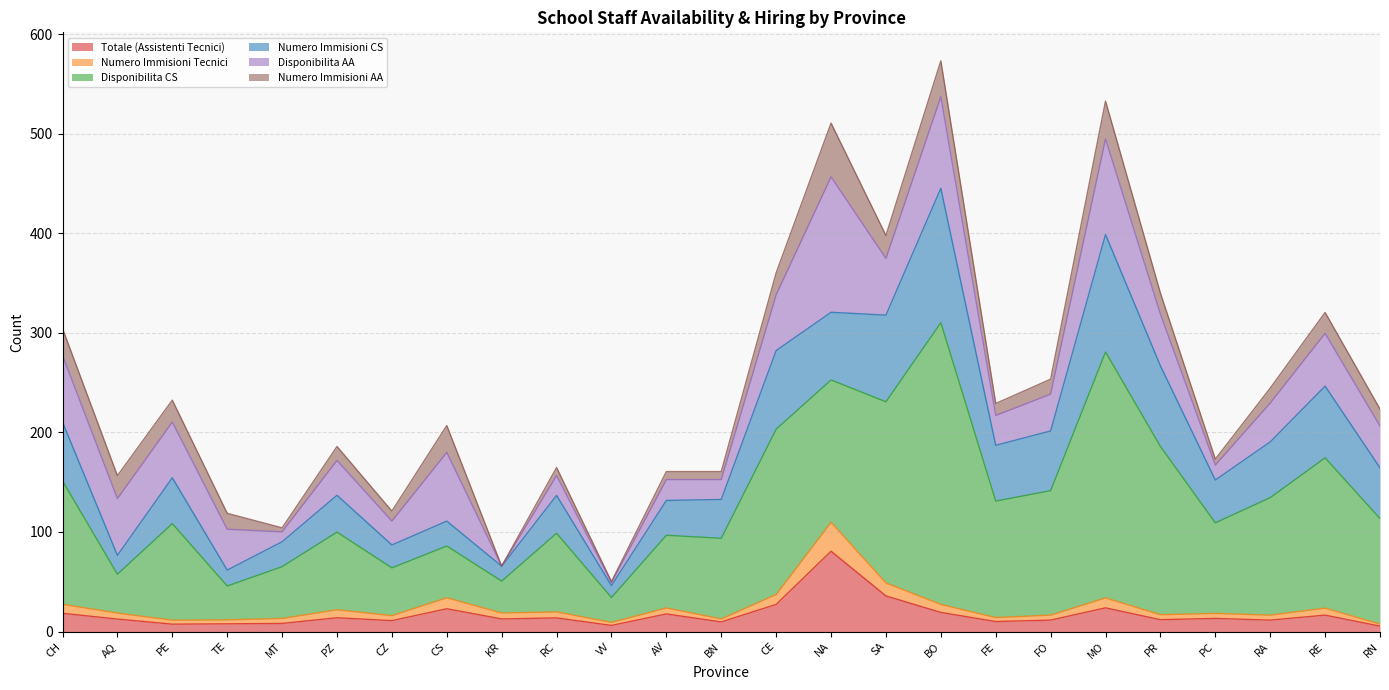

True or false: Disponibilita CS and Totale (Assistenti Tecnici) cross at least once.

False